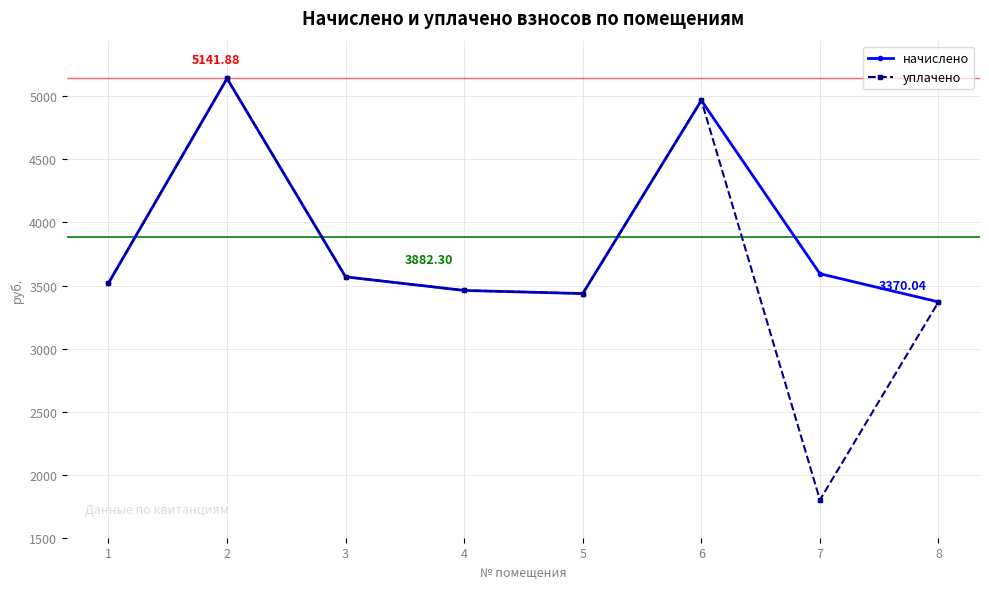

Which series has the largest total across all categories?

начислено